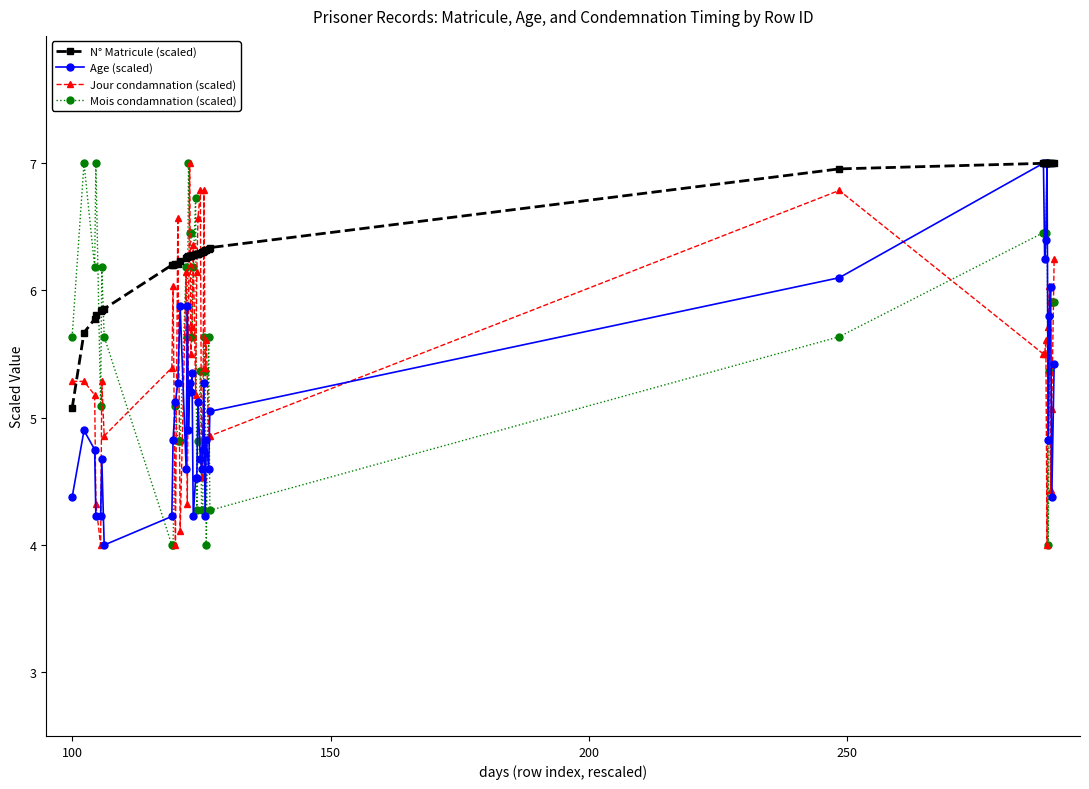

Which series has the largest total across all categories?

N° Matricule (scaled)